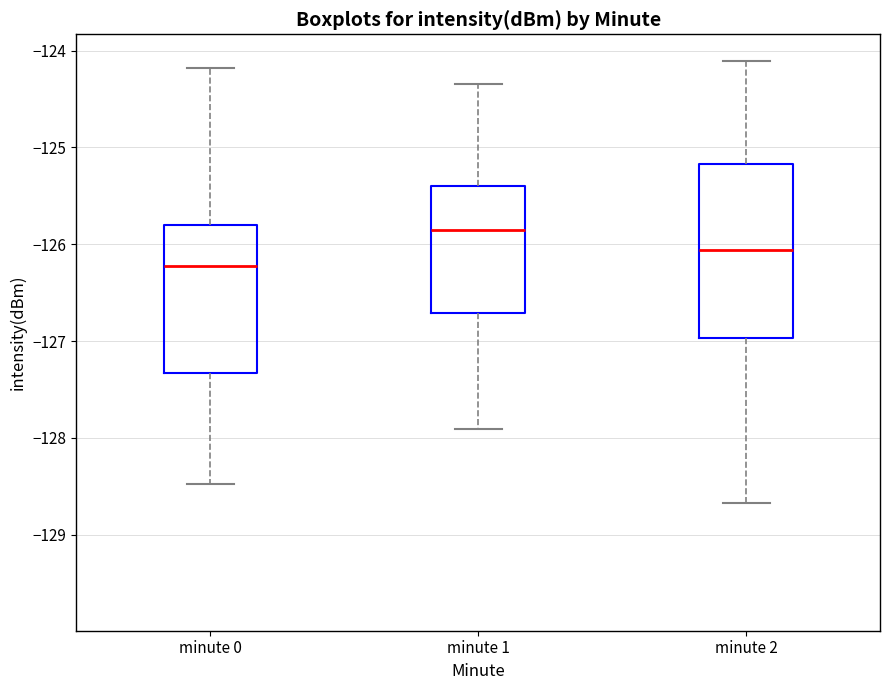

Comparing the boxes themselves (not the whiskers), which one is the tallest?

minute 2